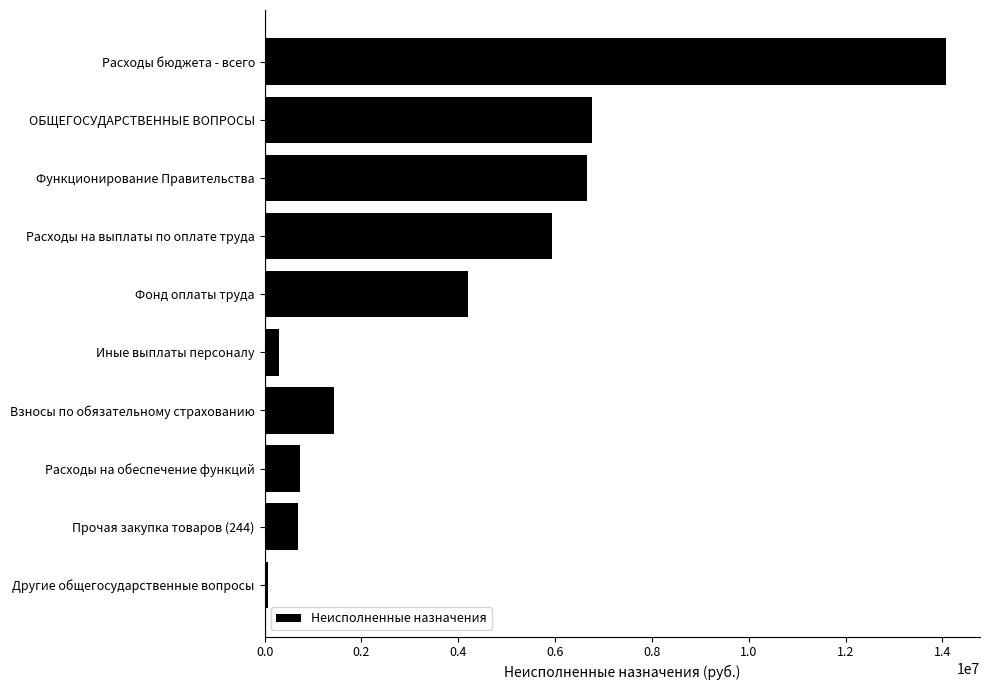

What is the greatest value displayed?

14073578.6